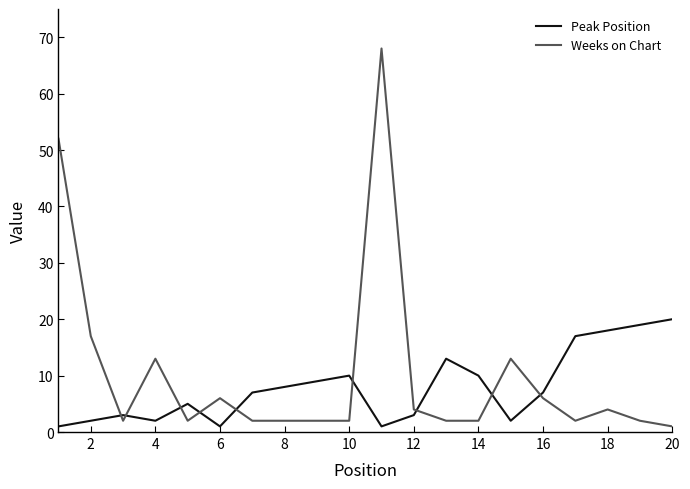

What is the maximum value shown in the chart?

68